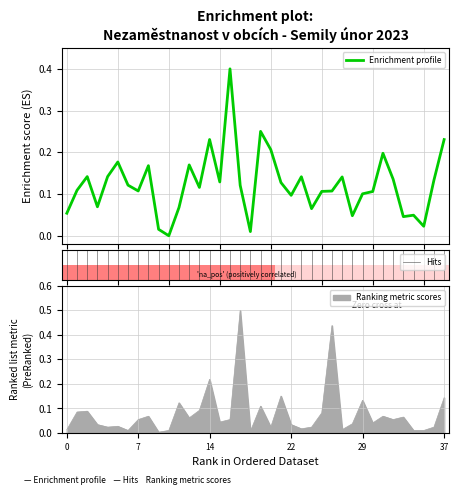

What is the difference between the maximum and minimum values in the Uchazeči o zaměstnání celkem series?

0.5